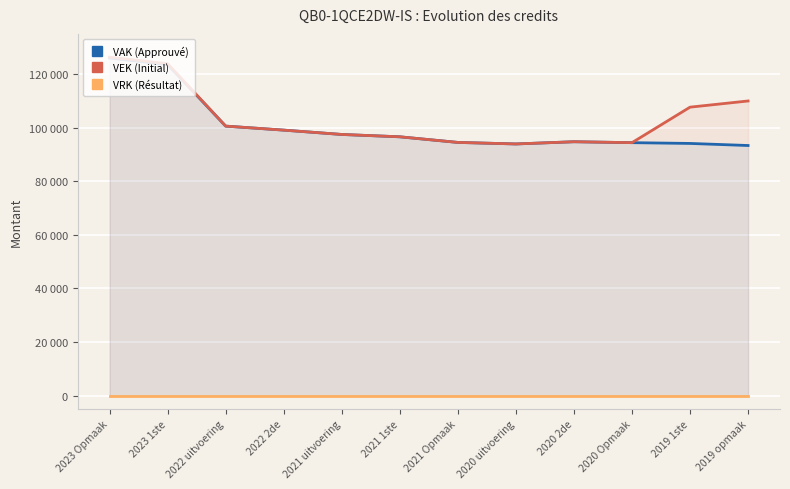

At which category is the sum across all series the highest?

2023 Opmaak